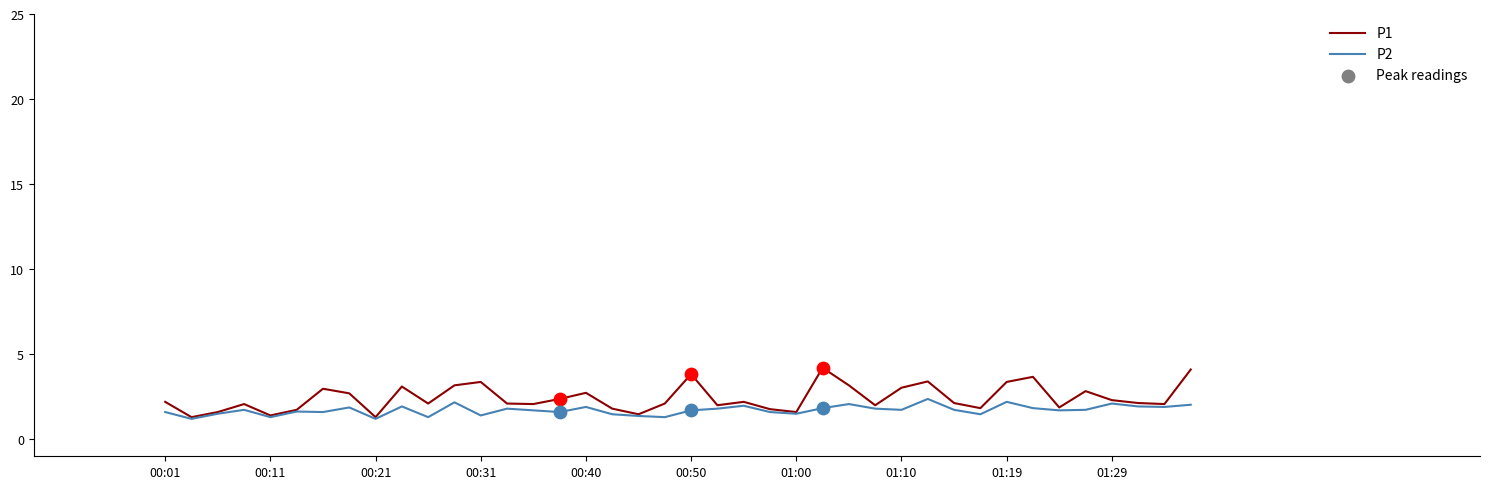

Which series has the largest range (max minus min)?

P1